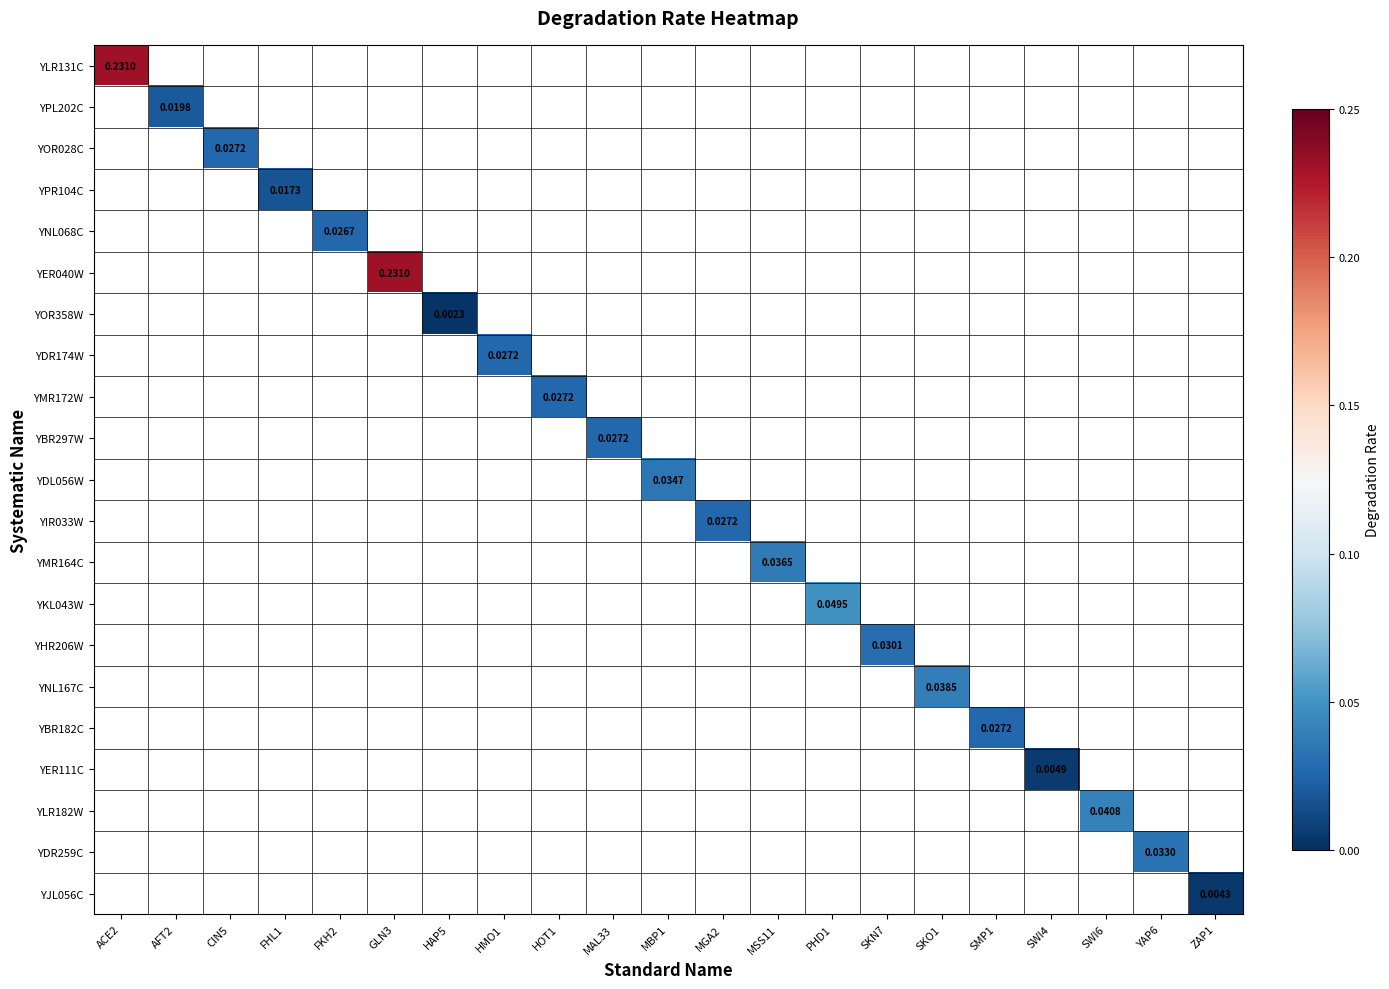

At which category does the chart reach its minimum across all series?

HAP5